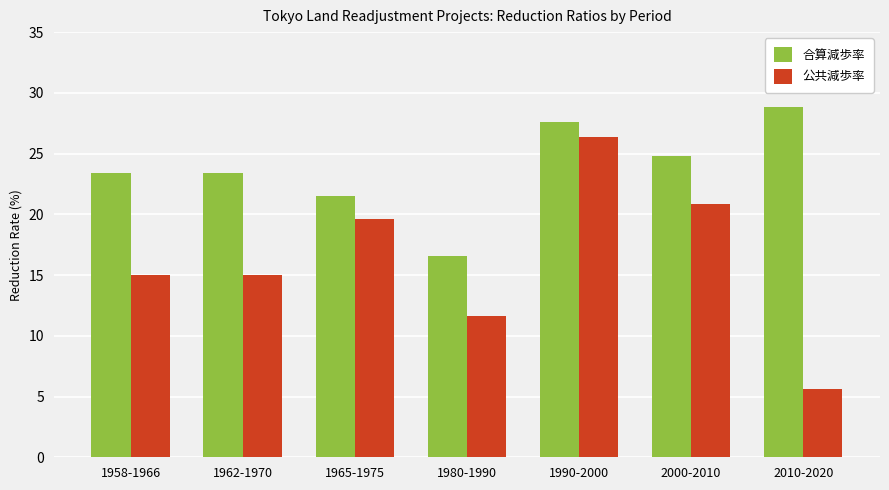

How many data points in 合算減歩率 are above 23?

5